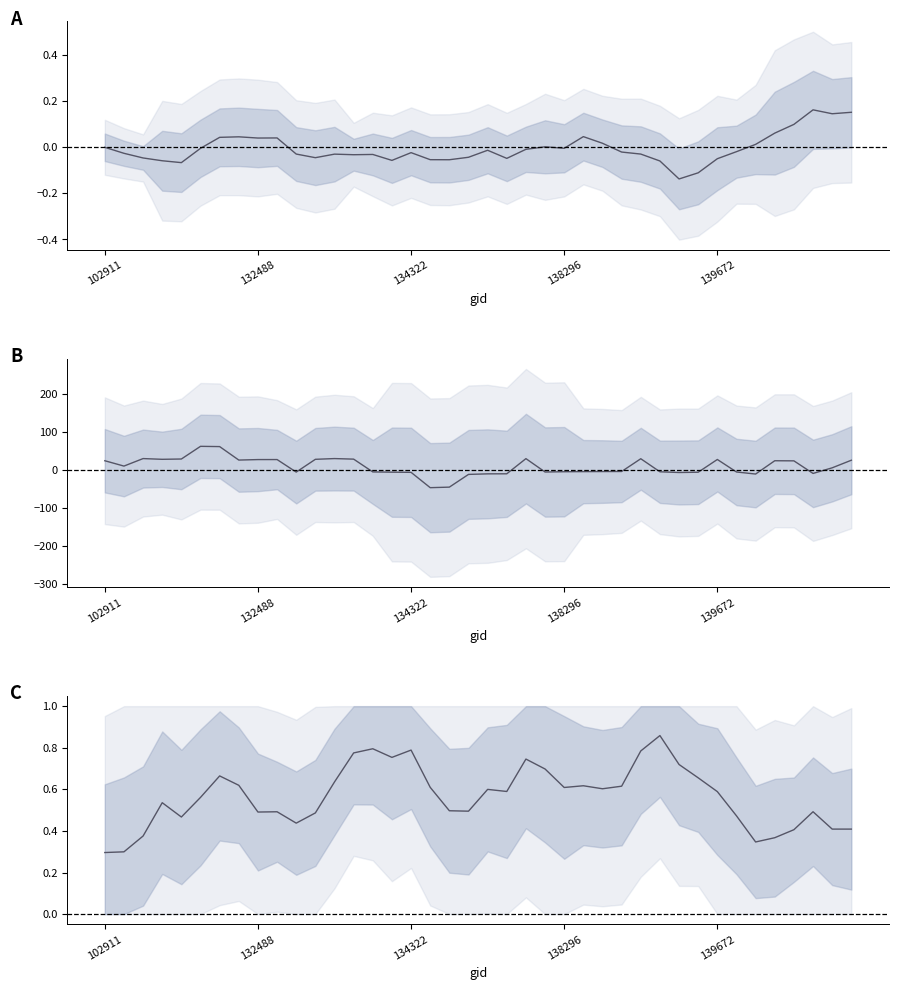

Where is satz (norm) nearest to the value 0?

102911